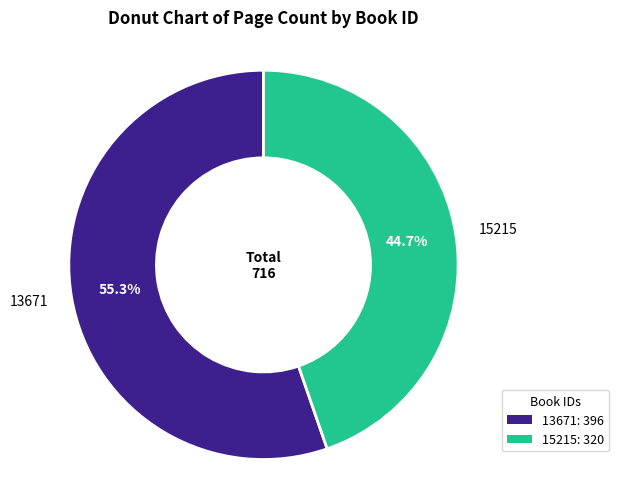

Which category accounts for the majority?

13671